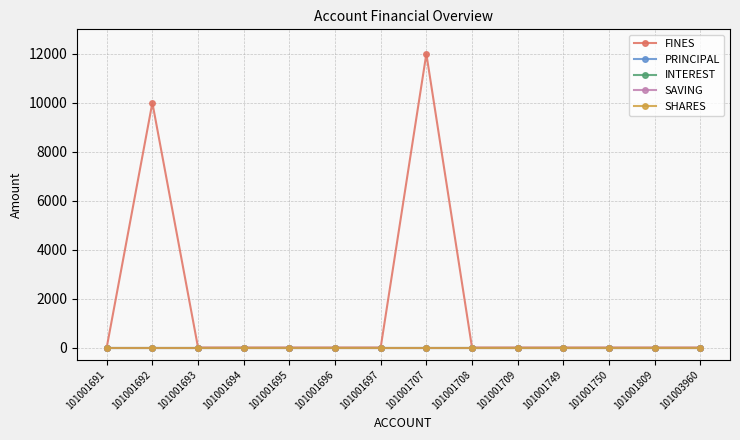

True or false: SAVING and FINES cross at least once.

False